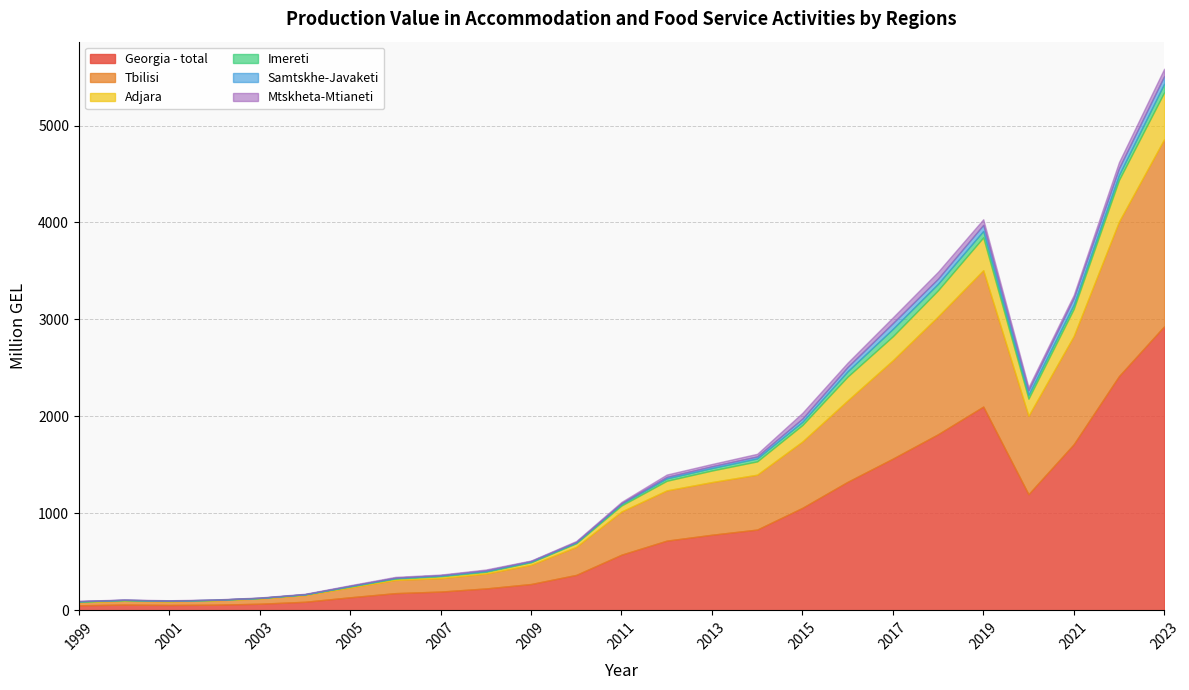

Reading right to left, what are all the values shown in this chart?

Georgia - total: 2929.1	2414.9	1712.6	1197.6	2101.1	1816.1	1564.5	1325.3	1057.1	832.8	779.6	718.7	574.0	365.6	271.5	225.7	193.5	177.4	134.6	88.3	68.1	58.0	55.5	59.3	52.2
Tbilisi: 1929.2	1592.9	1115.5	808.4	1406.6	1215.3	1014.5	839.3	683.9	566.2	543.2	518.1	445.6	289.2	198.1	153.0	138.4	135.9	101.6	69.9	54.4	45.2	37.2	39.3	31.5
Adjara: 483.8	430.1	280.9	177.1	338.7	270.0	247.6	246.1	170.0	137.2	119.3	99.3	62.1	37.3	26.0	18.8	19.4	14.3	8.9	4.7	3.4	3.5	3.3	5.4	4.8
Imereti: 89.1	50.9	43.5	39.5	66.1	66.4	76.3	54.6	33.2	30.8	25.5	24.5	17.6	7.3	7.0	6.3	5.9	5.2	4.9	3.2	2.6	2.2	3.9	3.8	4.2
Samtskhe-Javaketi: 77.4	69.5	67.5	47.0	62.4	52.7	59.0	44.6	33.1	19.9	18.2	15.3	6.9	7.1	6.4	8.8	6.1	4.5	3.4	0.5	0.7	0.3	0.6	1.2	2.5
Mtskheta-Mtianeti: 76.8	63.3	32.4	31.9	58.6	71.6	59.6	44.9	59.6	27.4	23.8	24.7	12.4	8.6	4.9	8.6	5.4	7.9	6.0	4.5	3.6	3.1	3.5	3.0	2.5